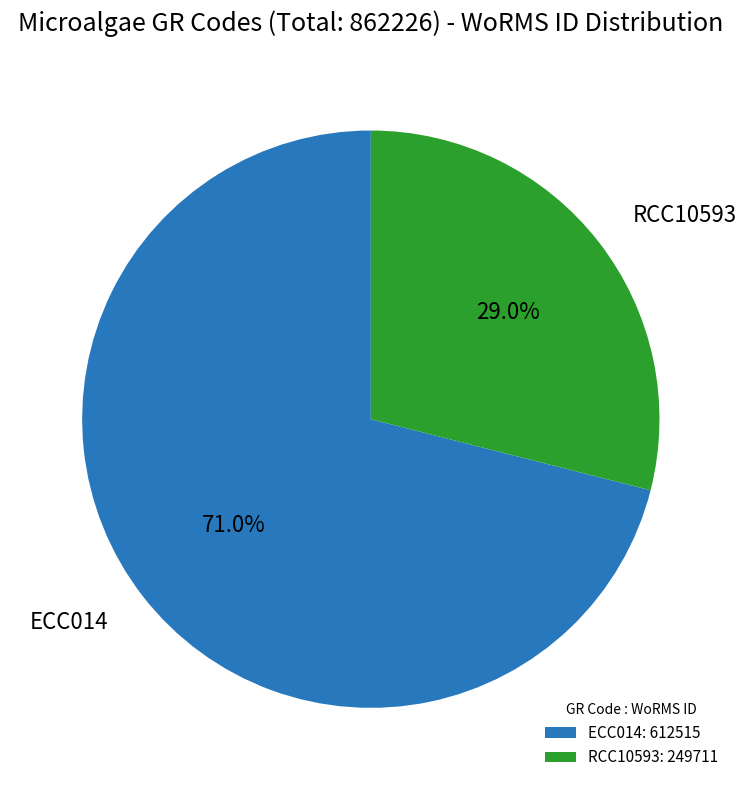

Which category has the biggest portion of the pie?

ECC014